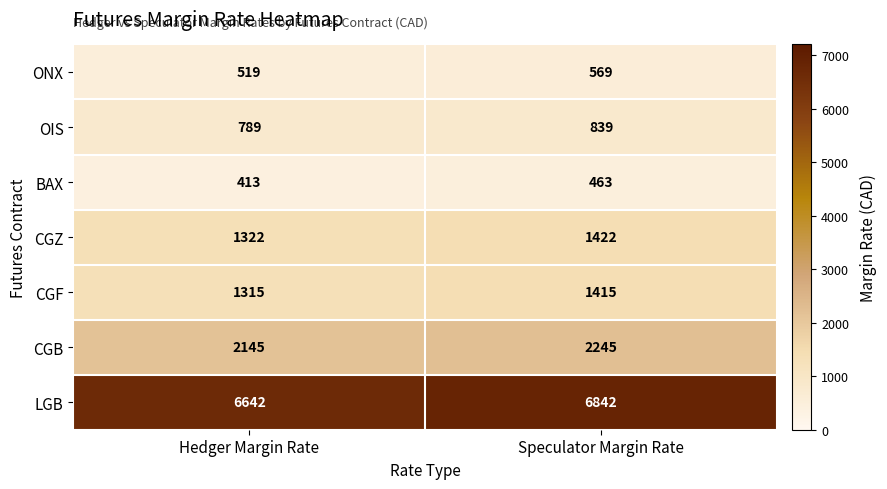

At which category is the sum across all series the highest?

Speculator Margin Rate